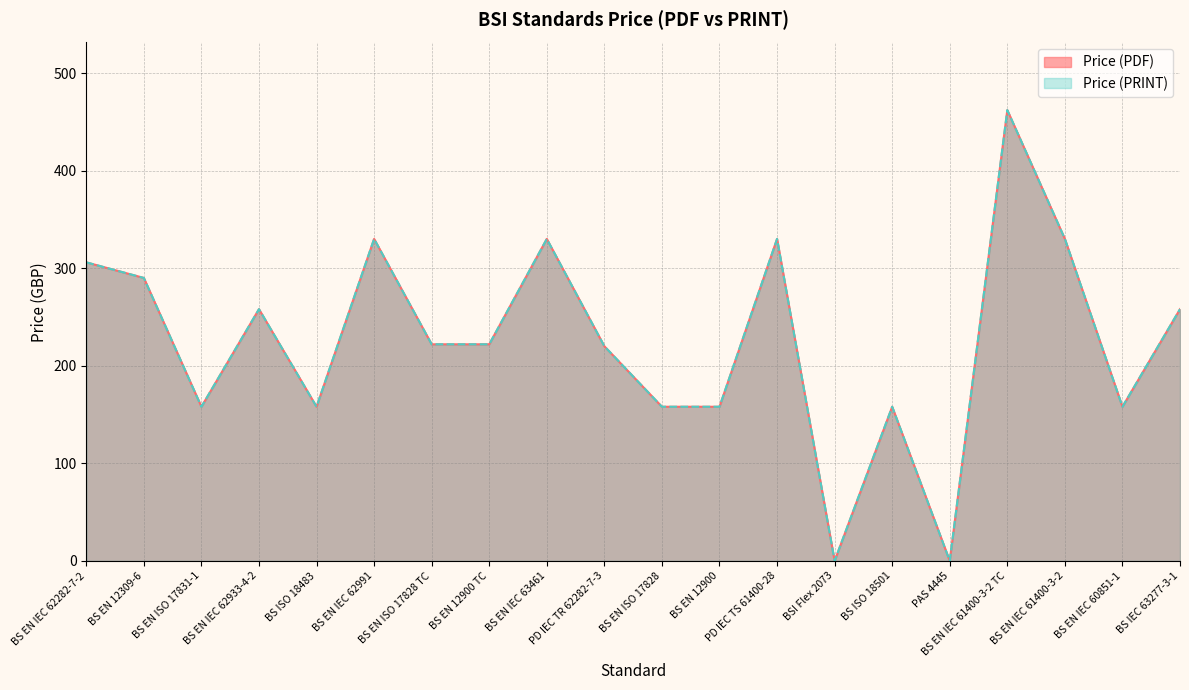

Does the chart display data point markers on the line(s)?

No